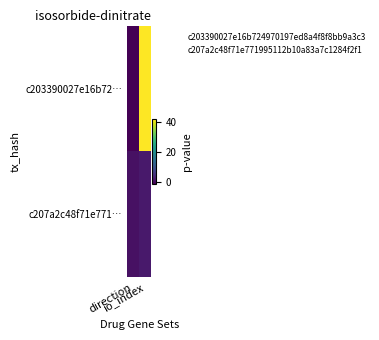

Which label corresponds to the largest value in the chart?

io_index